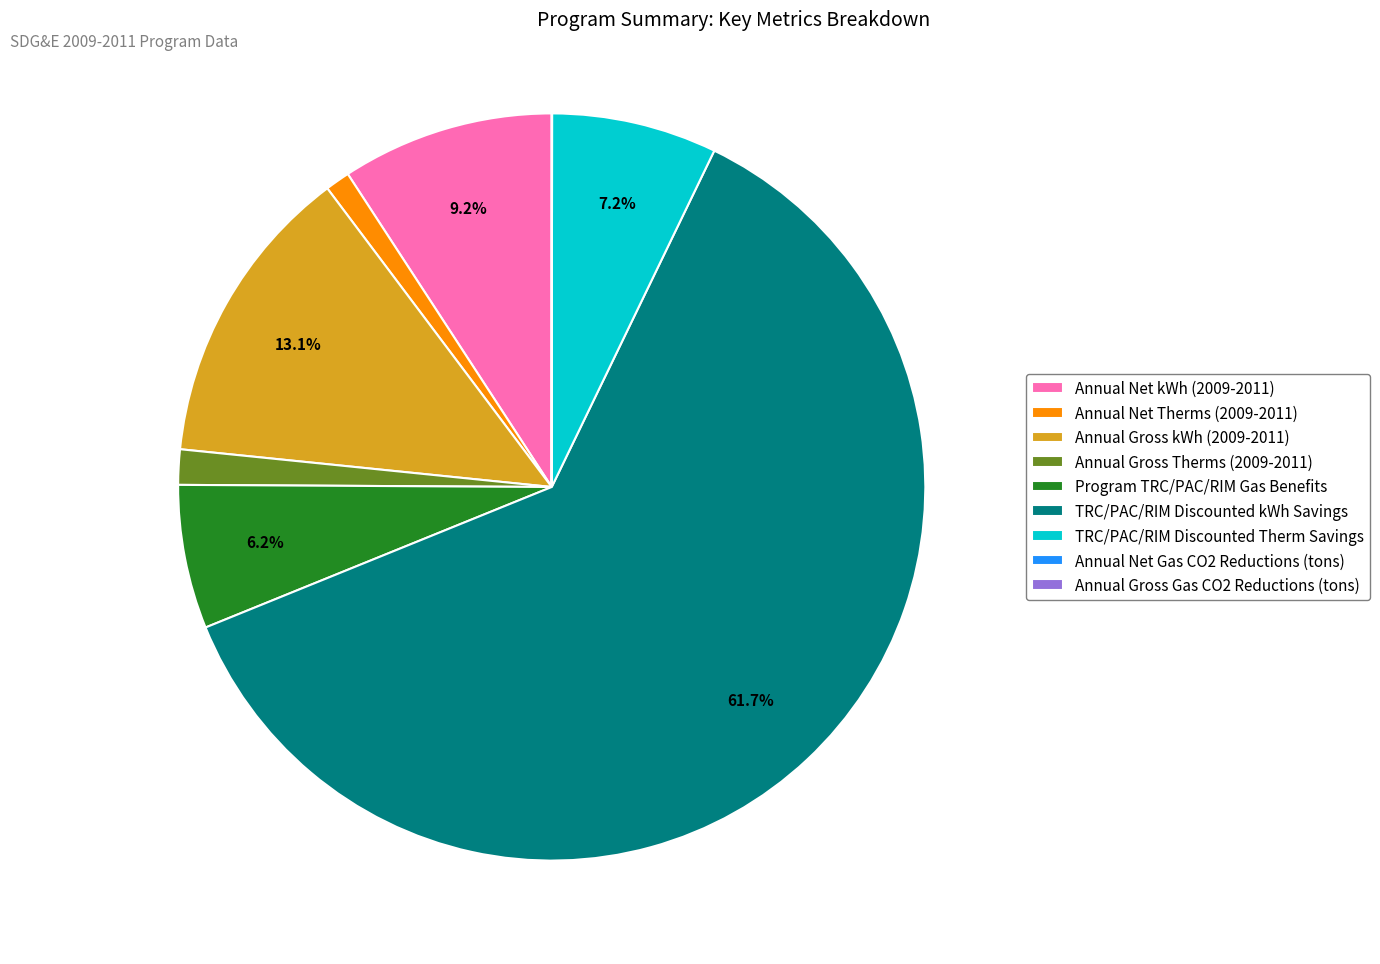

What percentage is the Annual Net Therms (2009-2011) slice, to the nearest percent?

1%